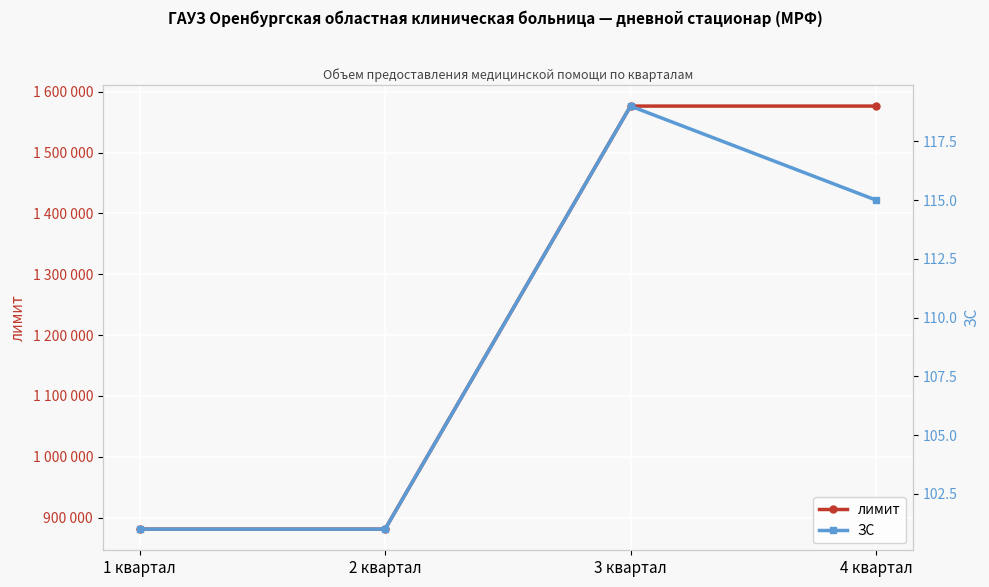

What is the value of the ЗС point at the 1st from the left?

101